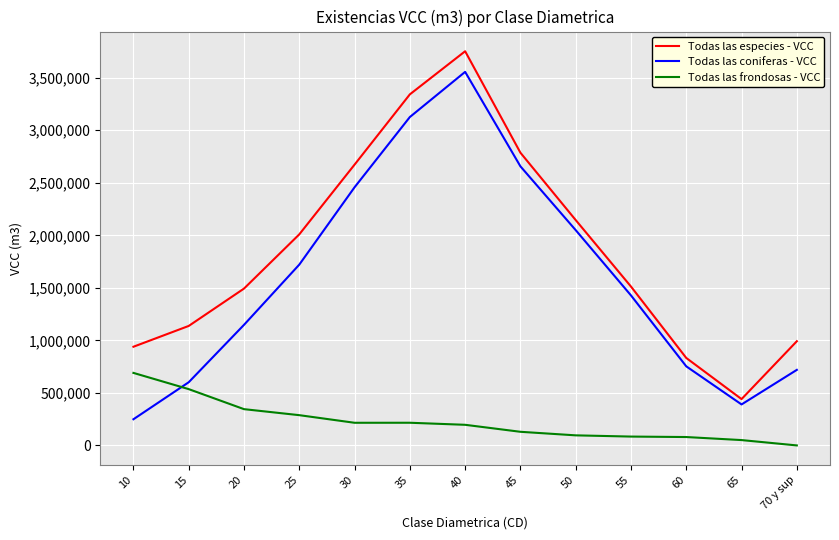

True or false: Todas las frondosas - VCC and Todas las especies - VCC cross at least once.

False